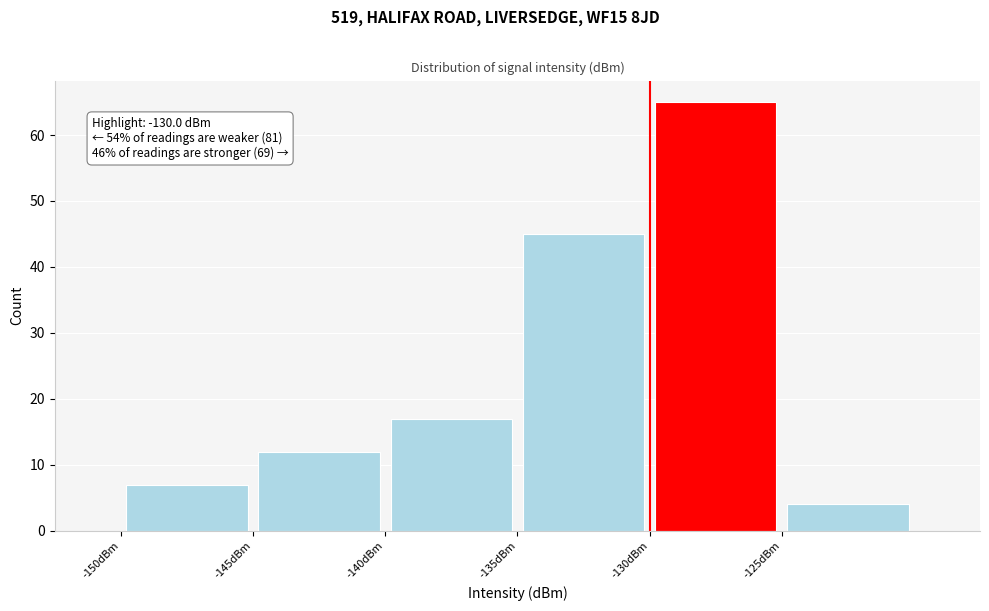

Over which range of the x-axis is the bar tallest?

-130 to -125